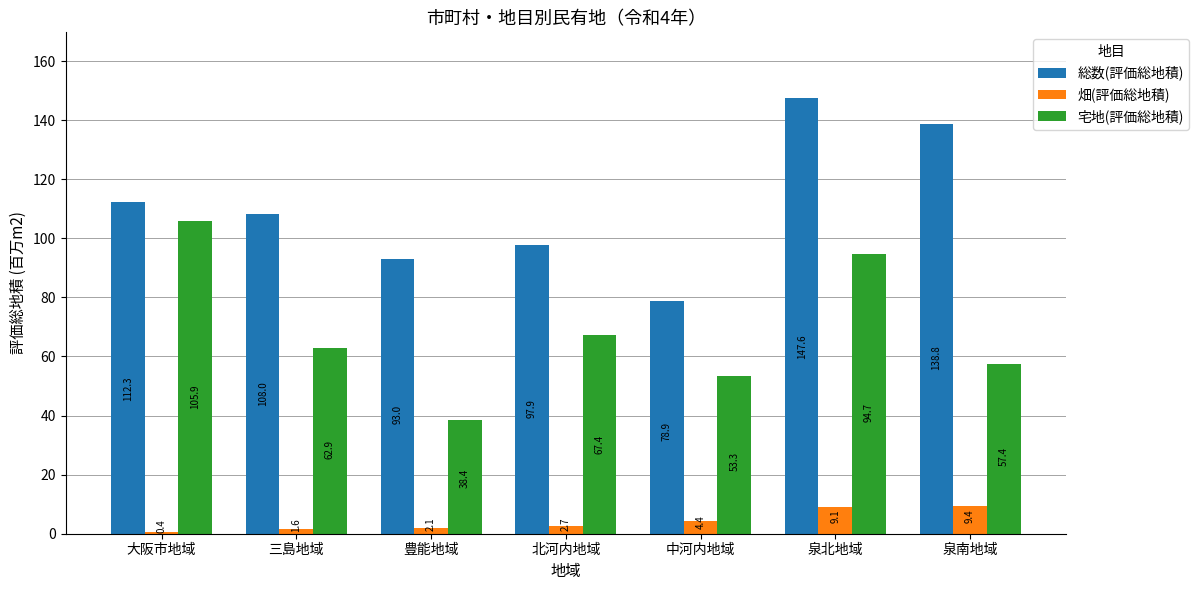

How many series are shown in this chart?

3